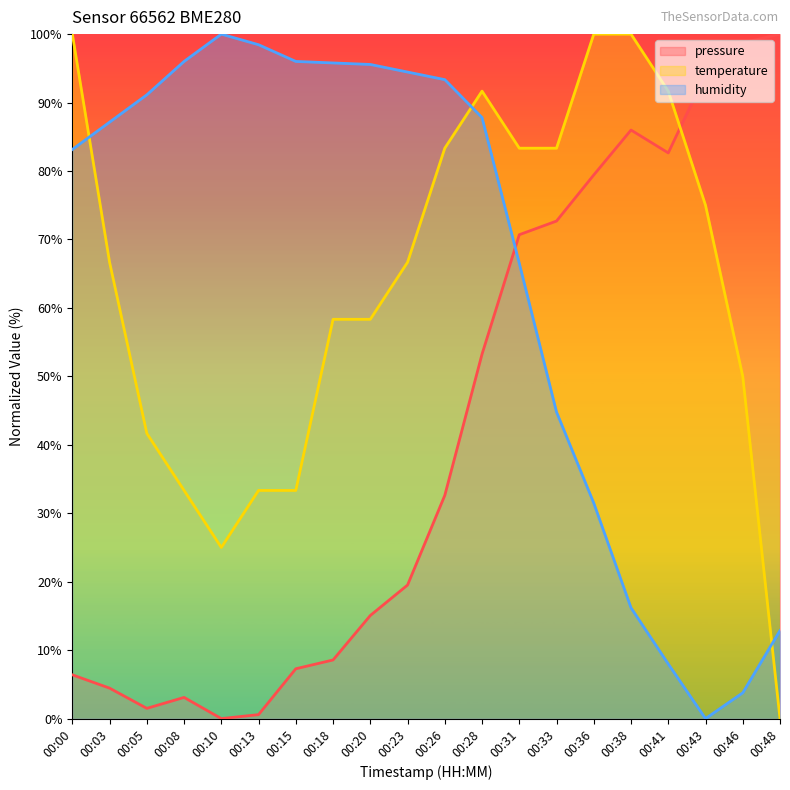

At which category does pressure reach its first local peak?

00:08